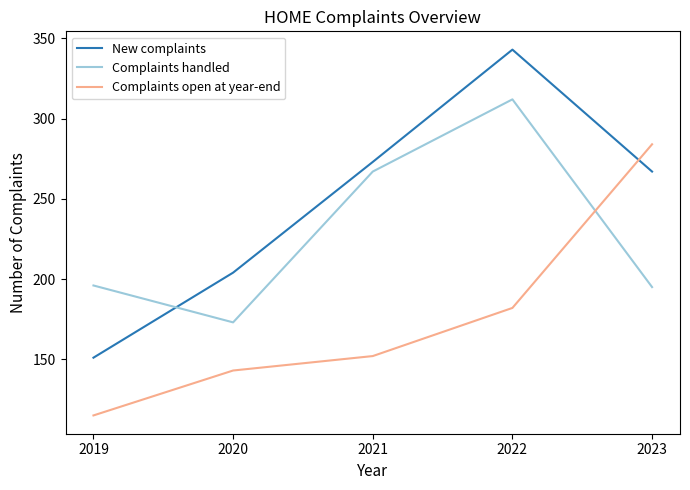

What is the minimum value for Complaints handled?

173